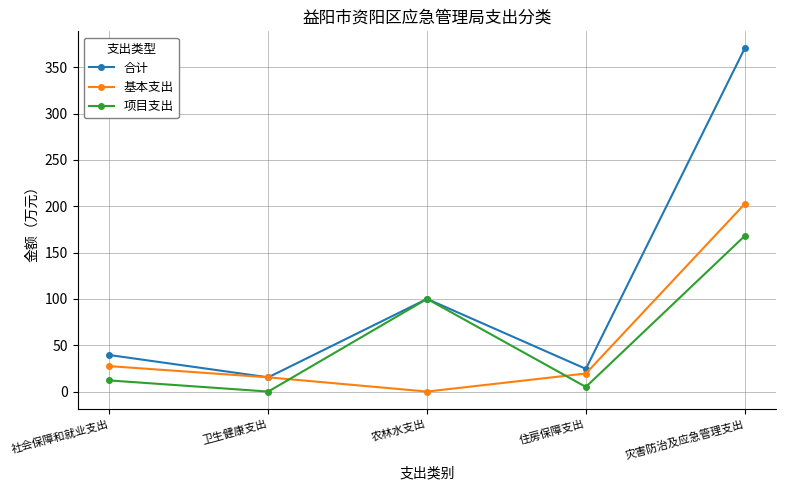

True or false: 合计 has a value of 166.5 at 灾害防治及应急管理支出.

False